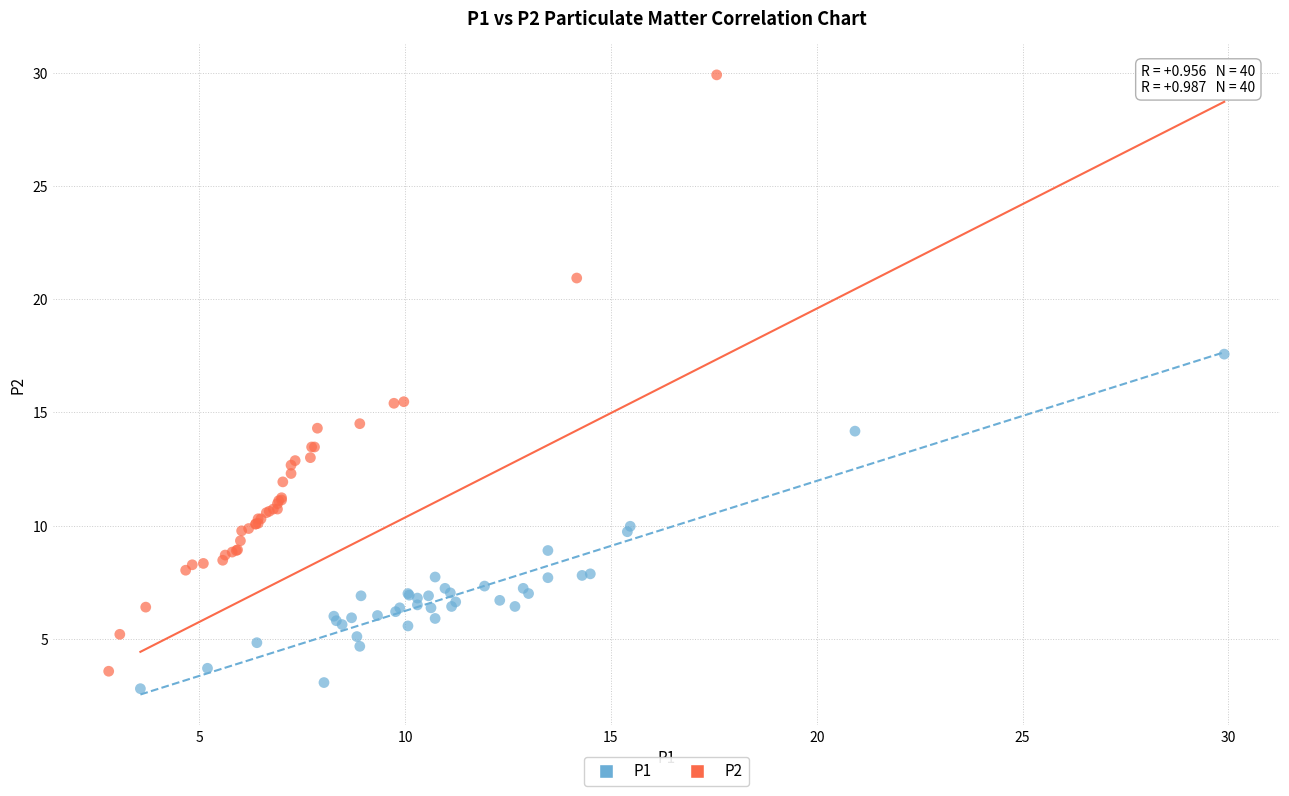

Which series reaches the maximum Y coordinate?

P2